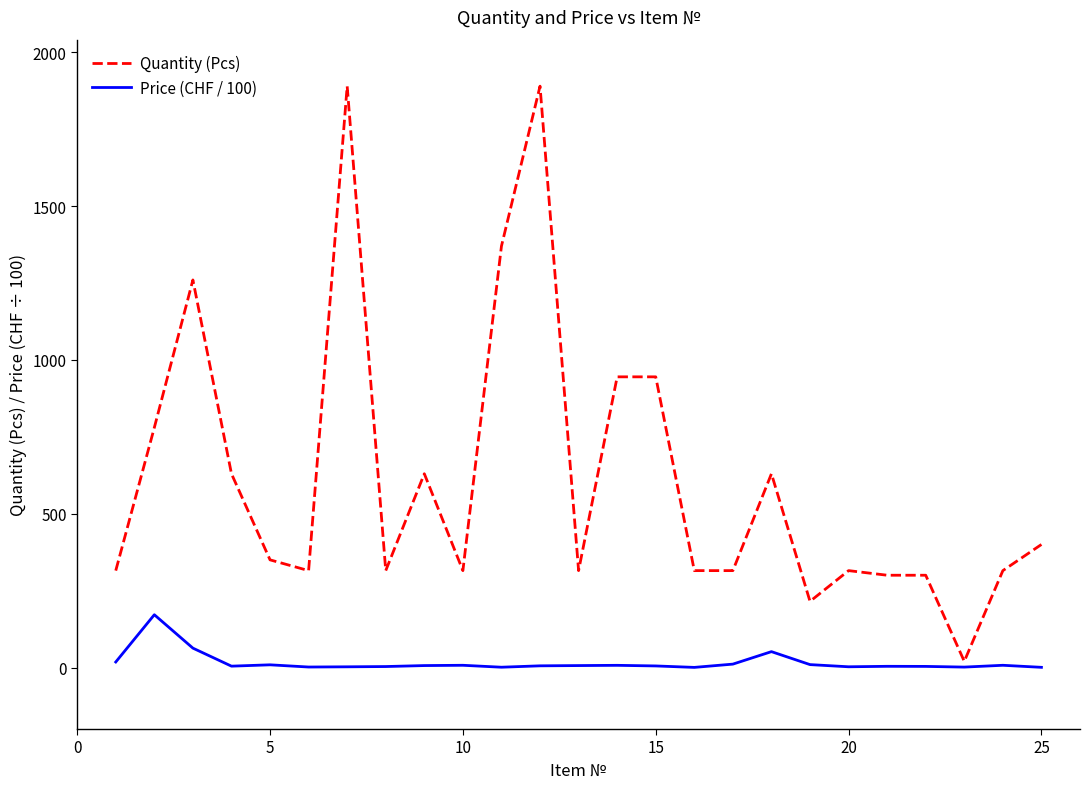

List the series in order of their overall mean, highest first.

Quantity (Pcs), Price (CHF / 100)